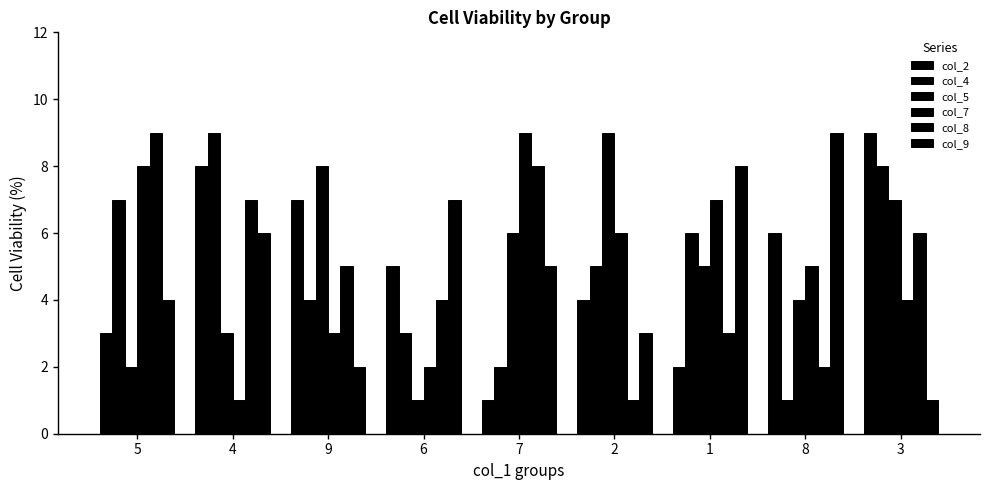

What position from the left is 5?

1